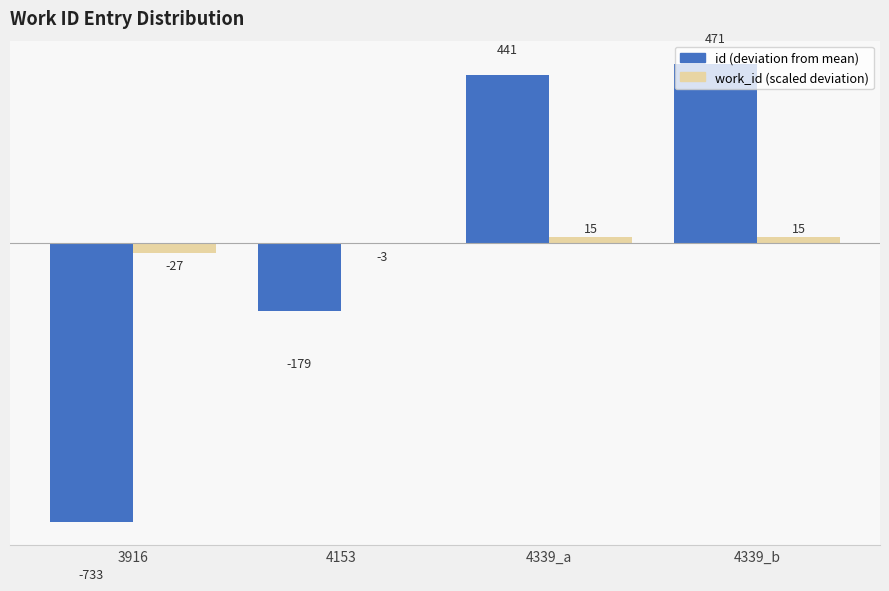

What are all the series names shown in the legend?

id (deviation from mean), work_id (scaled deviation)